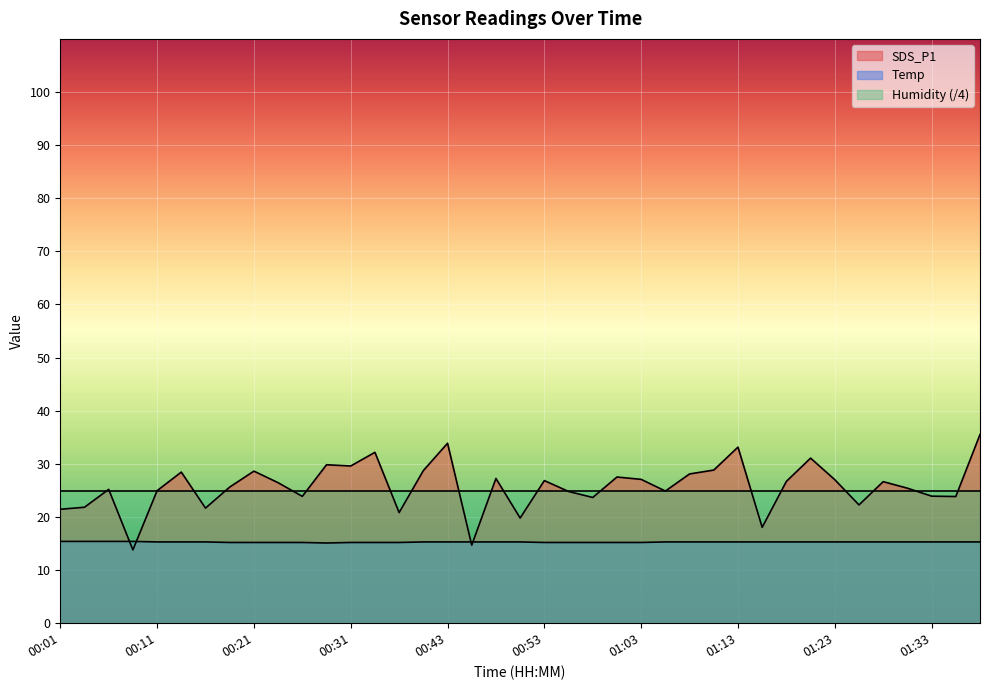

At which label does SDS_P1 reach its minimum?

00:09